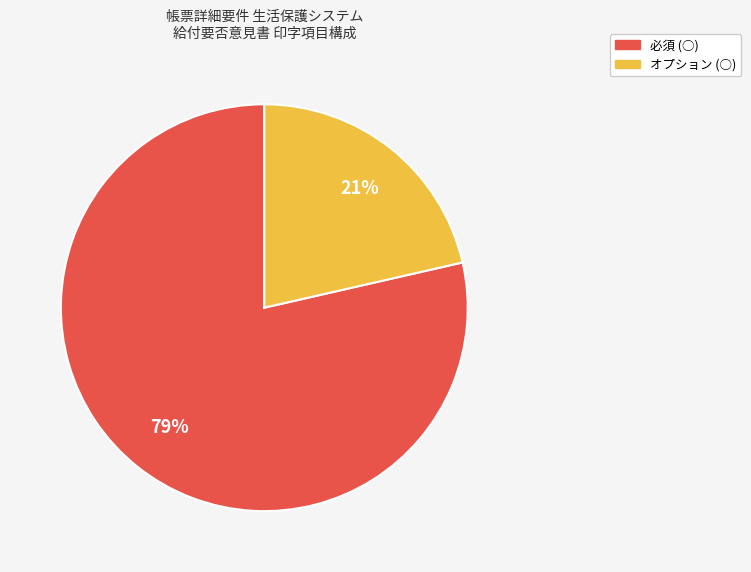

Which slice represents more than half of the pie?

必須